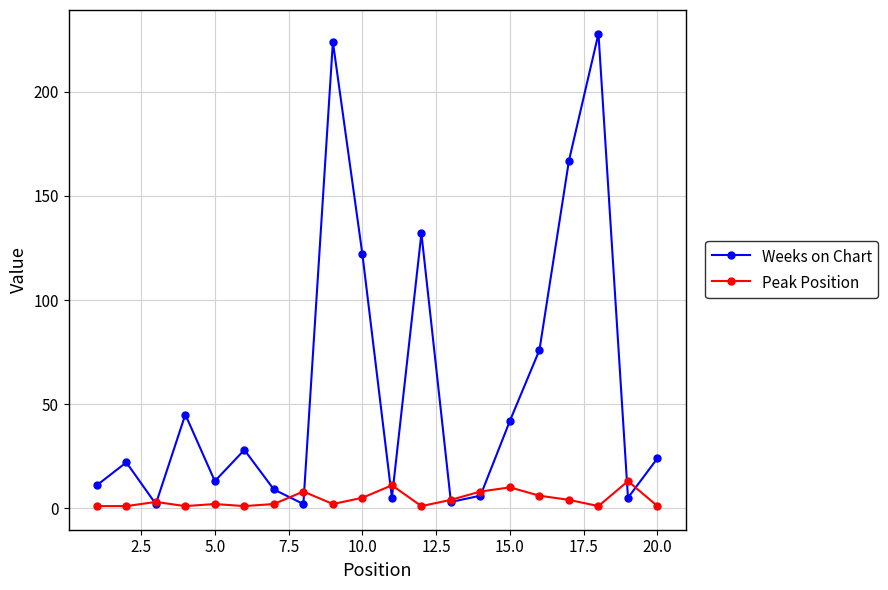

What is the sum of all Weeks on Chart values?

1166